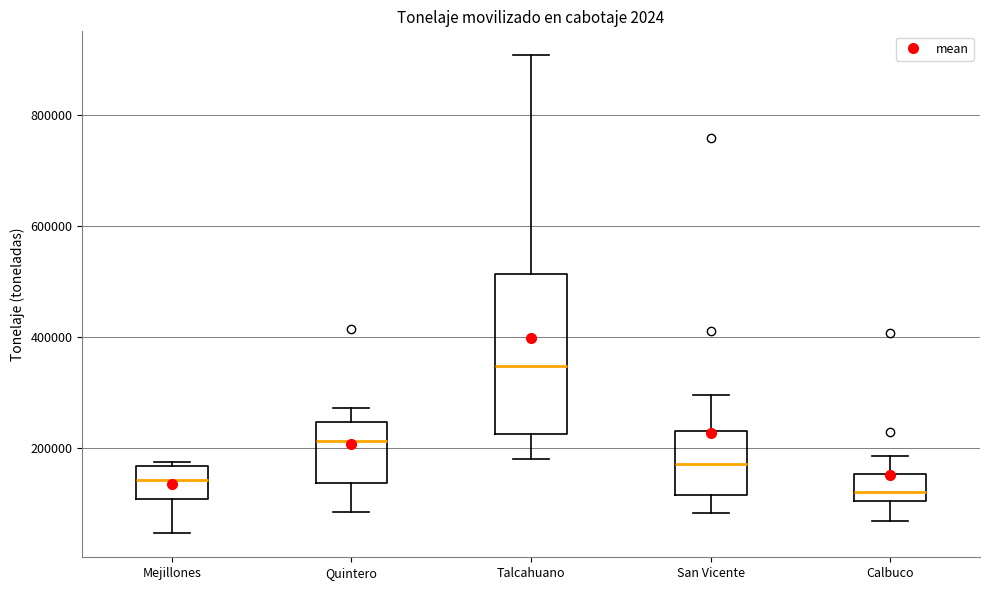

Which box has the lowest median line?

Calbuco